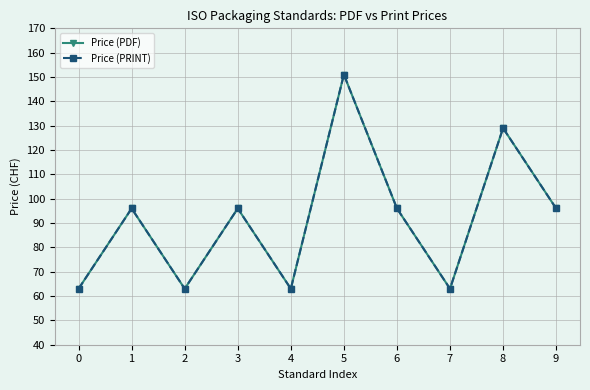

True or false: Price (PRINT) and Price (PDF) cross at least once.

False